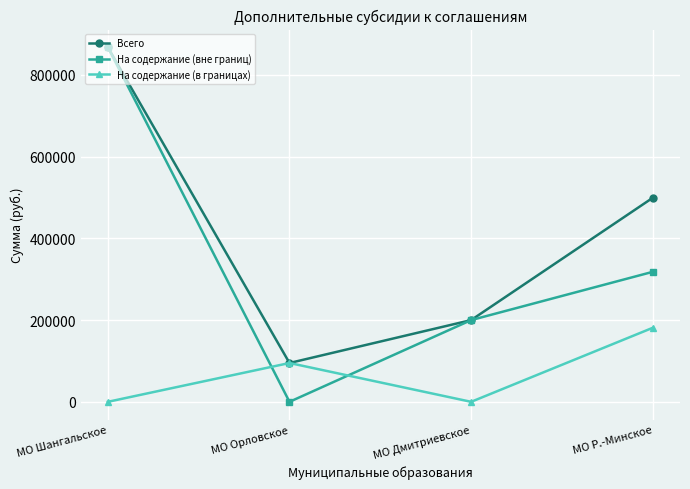

The value of Всего at МО Шангальское is 379081. True or false?

False